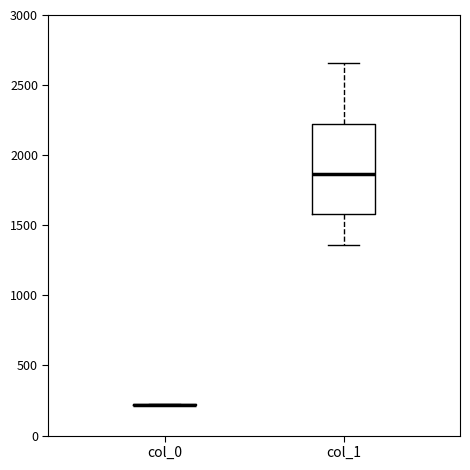

Reading left to right, read every box against the y-axis: the position of its median line, the range the box covers, and the ends of its whiskers. The values are not printed on the chart, so give them approximately, as read against the axis.

col_0: box collapsed to a line at 200, whiskers 200 to 200
col_1: median 1850, box 1600 to 2200, whiskers 1350 to 2650